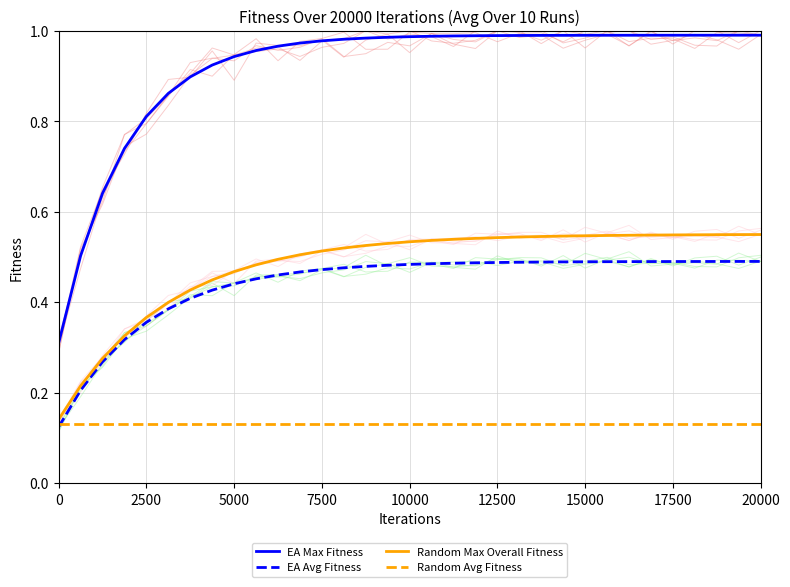

How many series are shown in this chart?

4